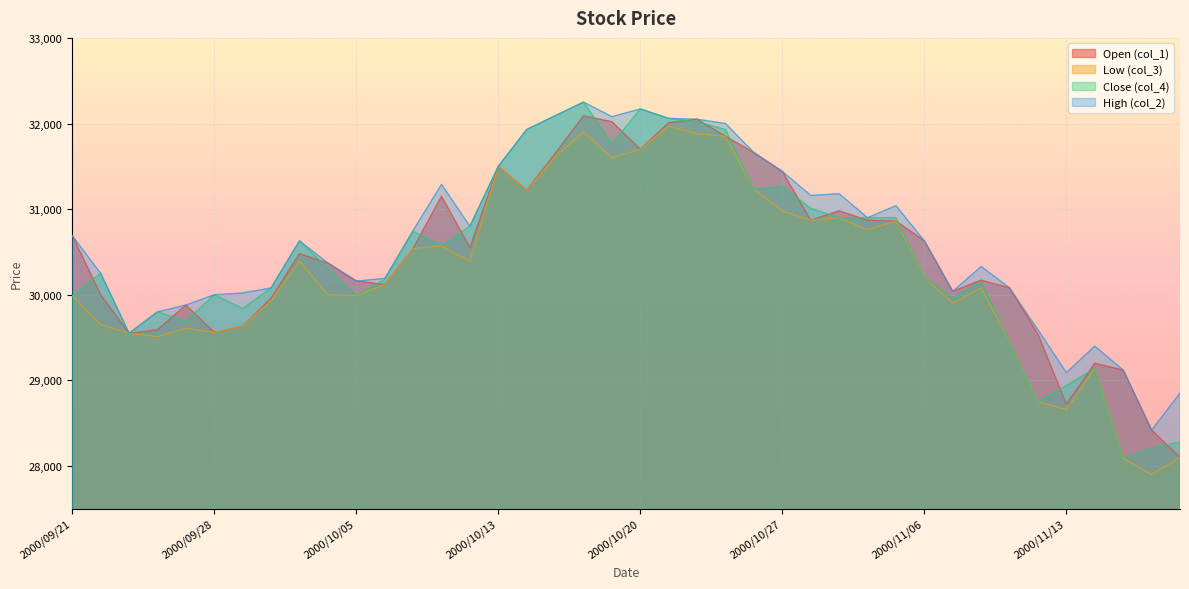

Between 2000/09/22 and 2000/10/13, which series saw the biggest shift?

col_3